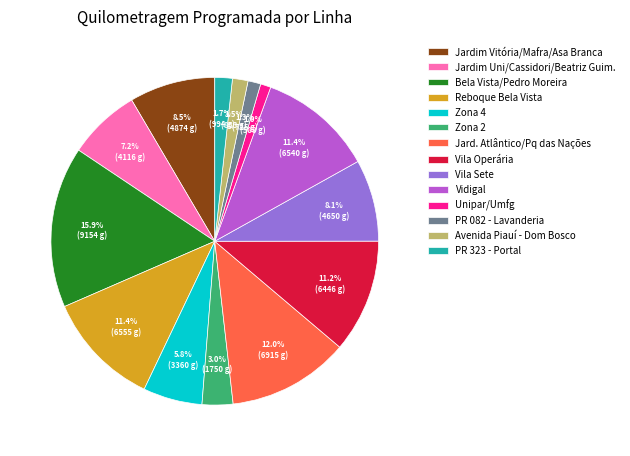

Between Avenida Piauí - Dom Bosco and Bela Vista/Pedro Moreira, which is larger?

Bela Vista/Pedro Moreira